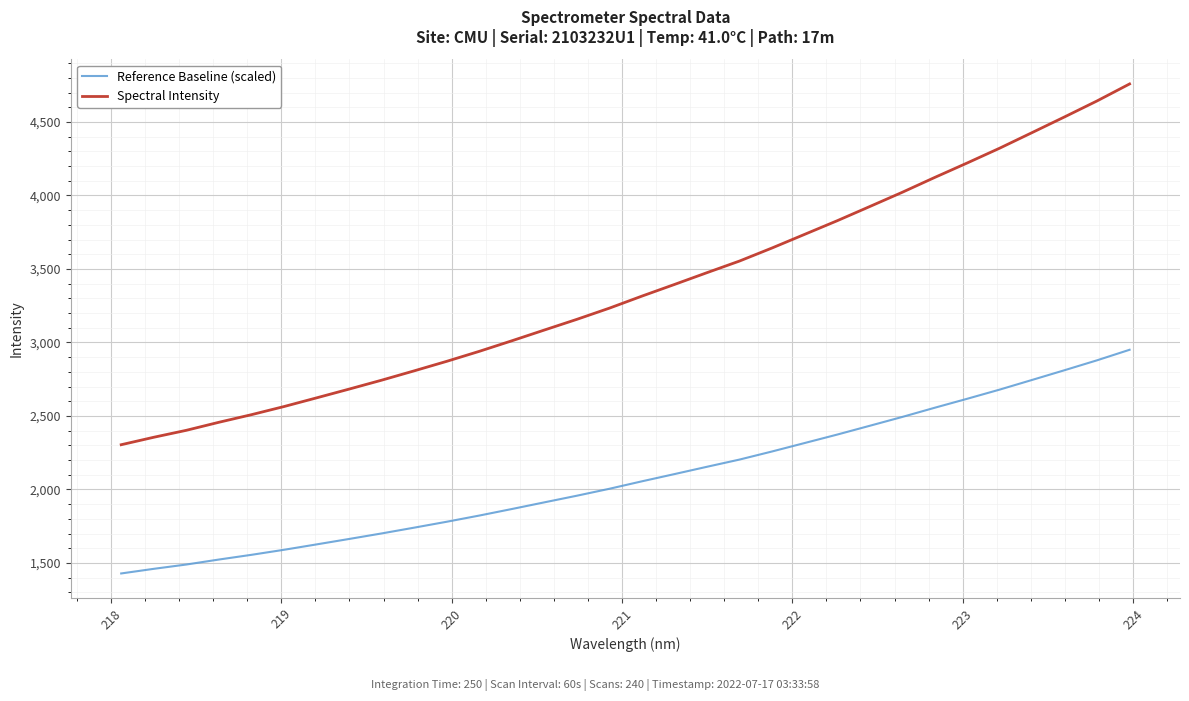

Which series has the largest range (max minus min)?

Spectral Intensity